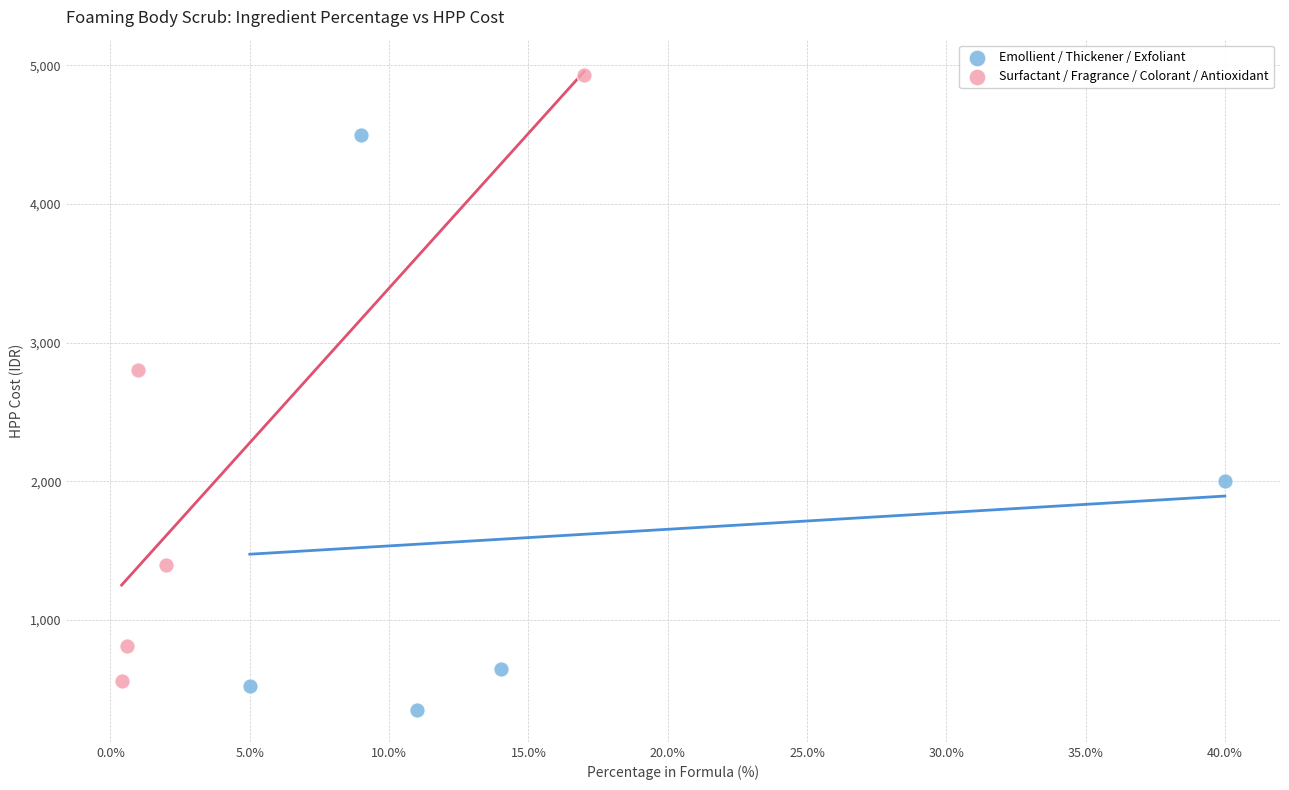

Which series reaches the minimum Y coordinate?

Emollient / Thickener / Exfoliant